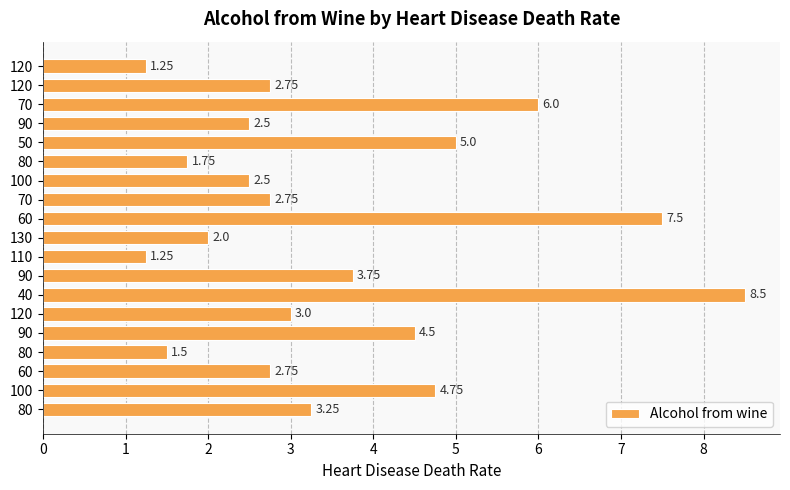

How many data points are less than 2?

4